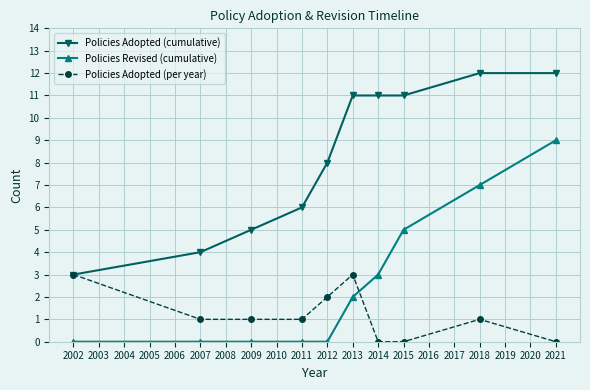

Count the Policies Revised (cumulative) values in the range 0 to 5.

8